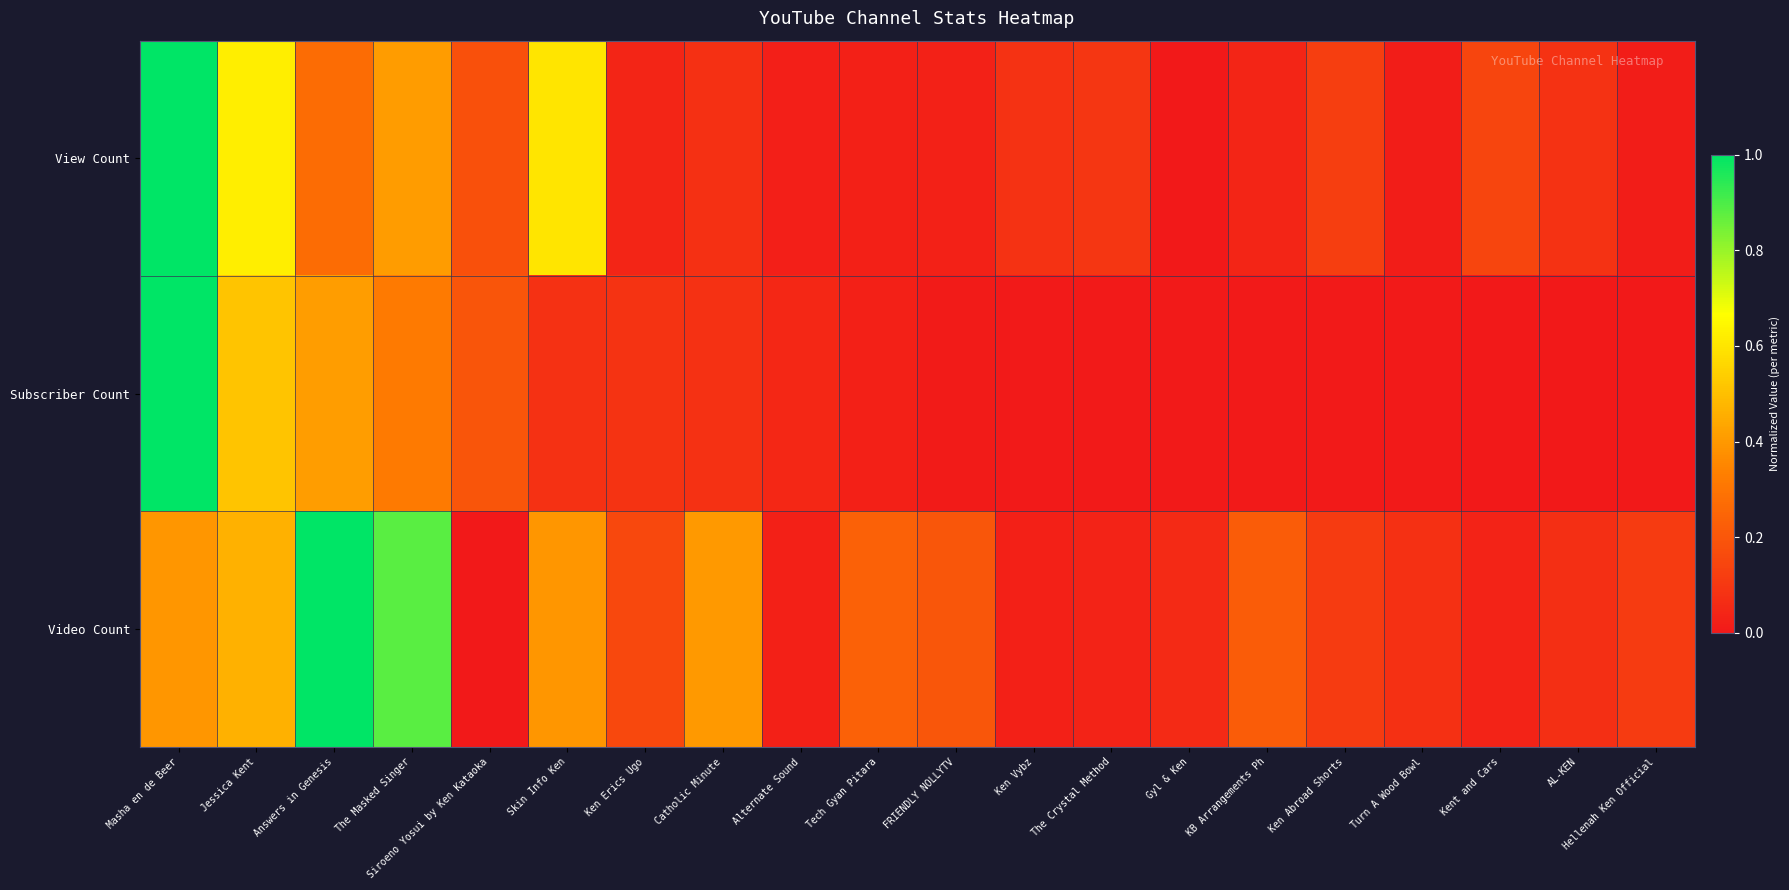

At how many categories does at least one series exceed 0?

20